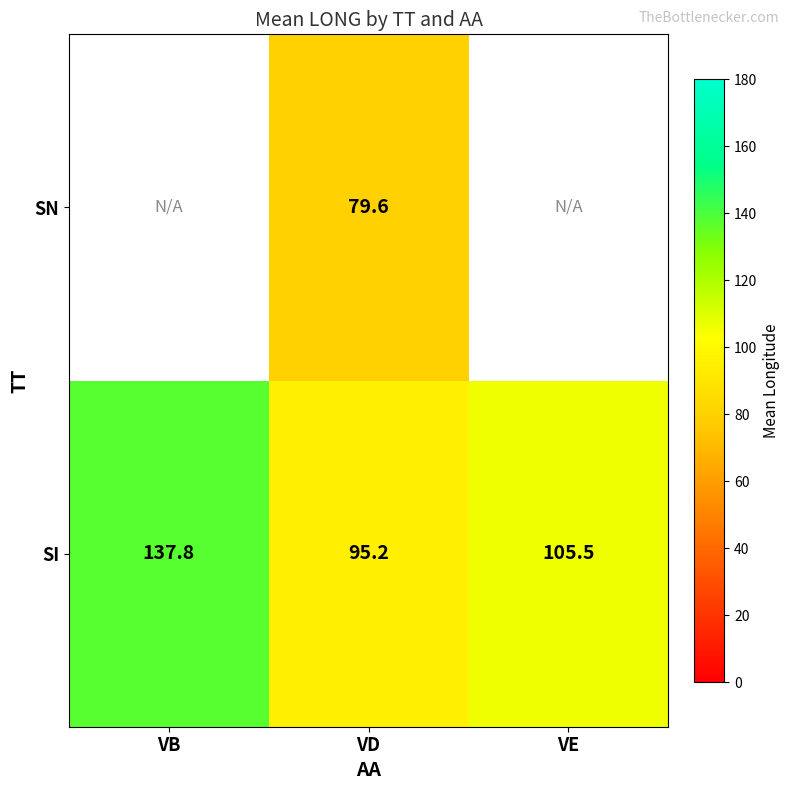

Rank the series at VD from lowest to highest value.

SN, SI